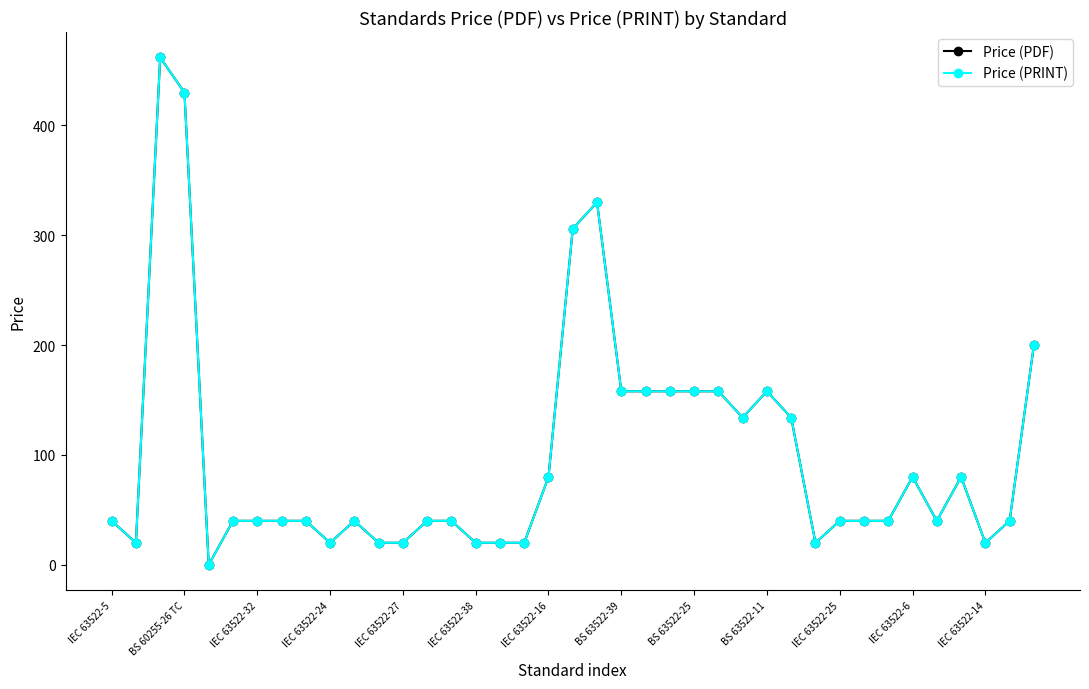

Does the chart have visible grid lines?

No